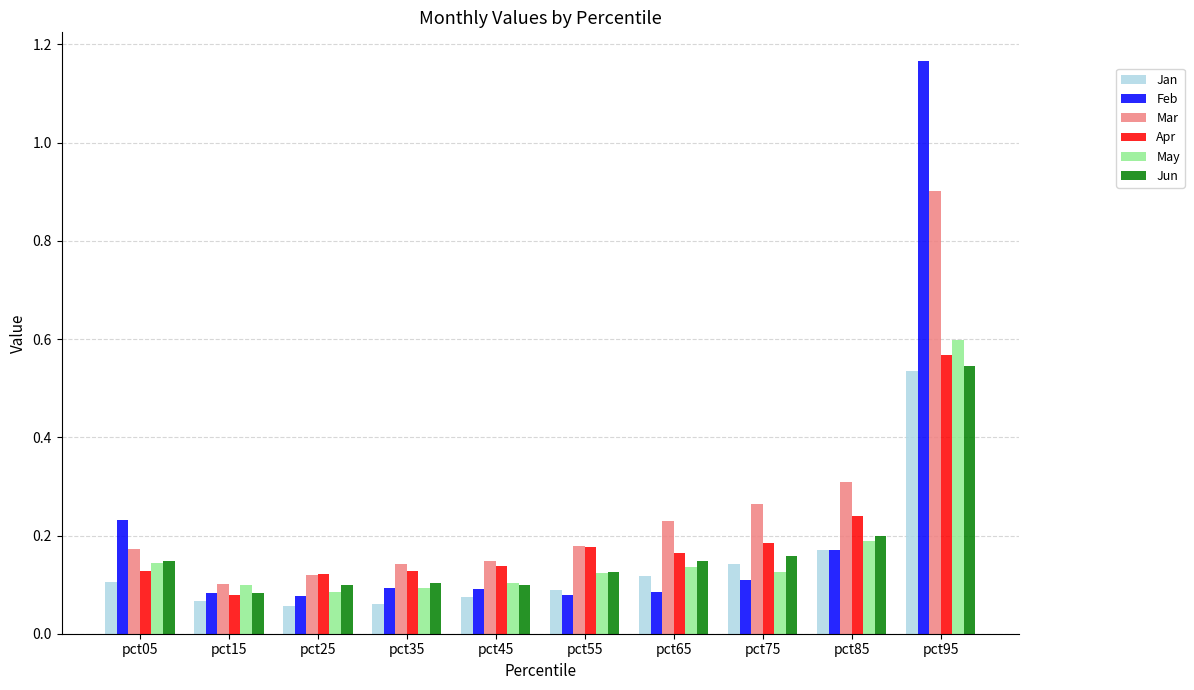

Which series has the largest range (max minus min)?

Feb